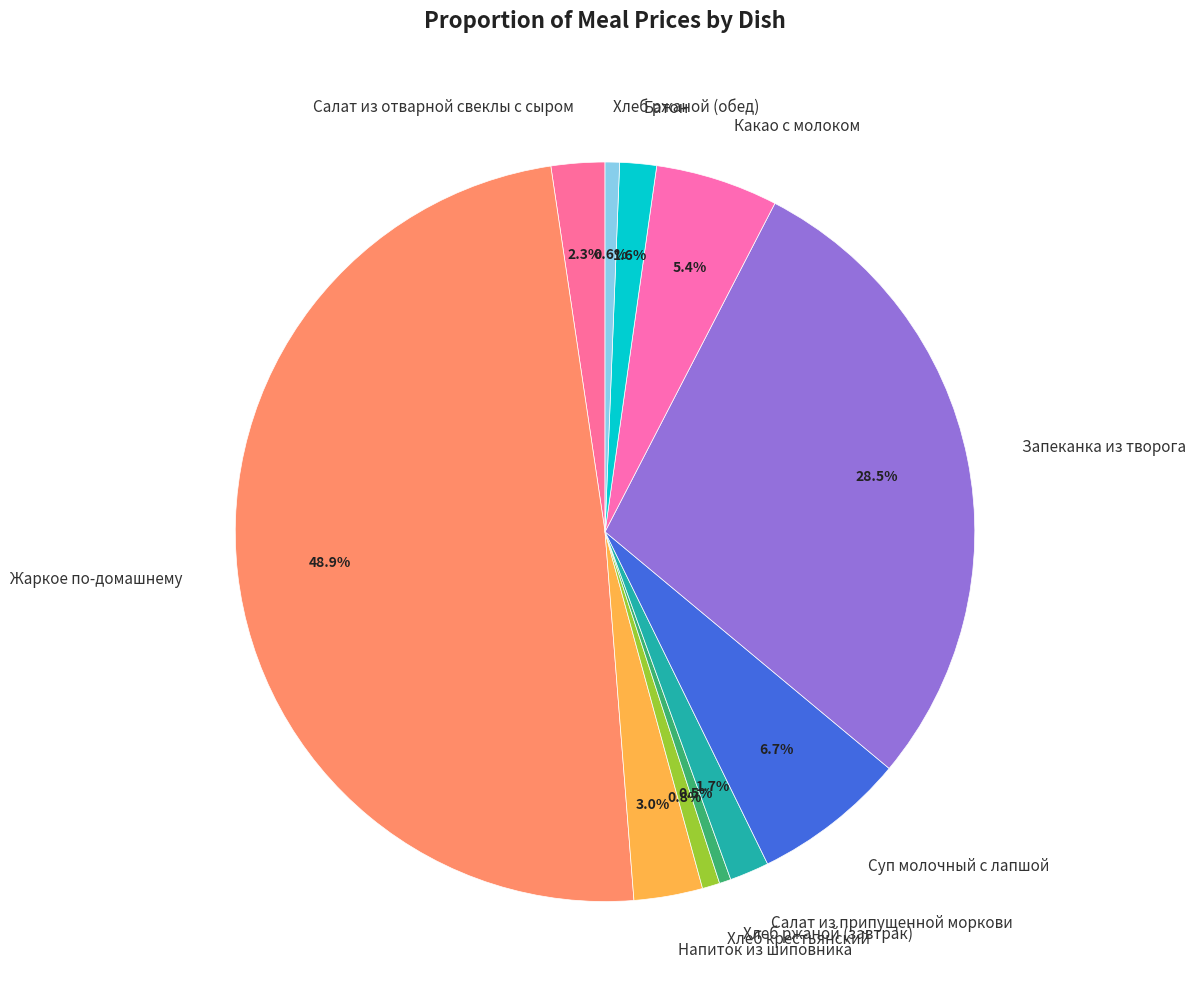

Between Хлеб ржаной (завтрак) and Какао с молоком, which is larger?

Какао с молоком